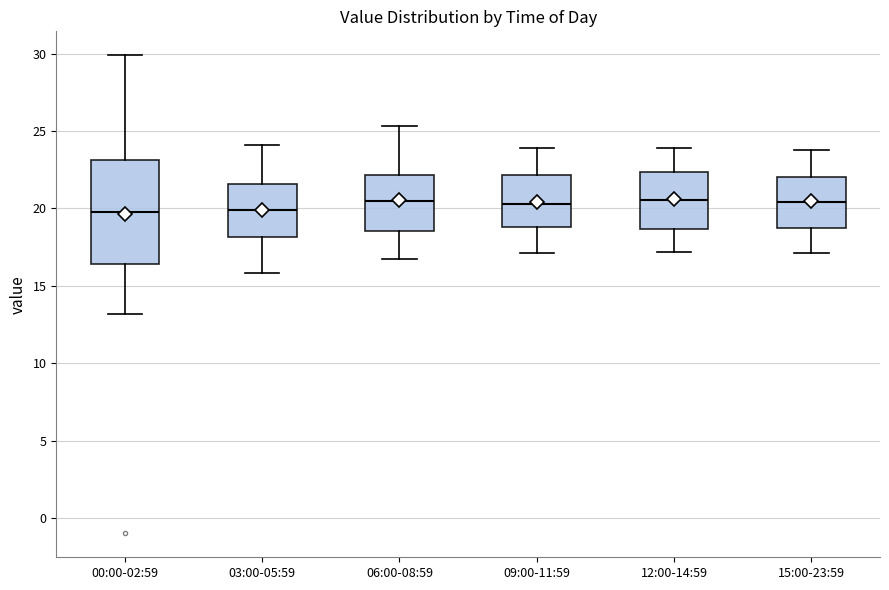

Reading left to right, read every box against the y-axis: the position of its median line, the range the box covers, and the ends of its whiskers. The values are not printed on the chart, so give them approximately, as read against the axis.

00:00-02:59: median 20.0, box 16.5 to 23.0, whiskers 13.0 to 30.0
03:00-05:59: median 20.0, box 18.0 to 21.5, whiskers 16.0 to 24.0
06:00-08:59: median 20.5, box 18.5 to 22.0, whiskers 16.5 to 25.5
09:00-11:59: median 20.5, box 19.0 to 22.0, whiskers 17.0 to 24.0
12:00-14:59: median 20.5, box 18.5 to 22.5, whiskers 17.0 to 24.0
15:00-23:59: median 20.5, box 19.0 to 22.0, whiskers 17.0 to 24.0